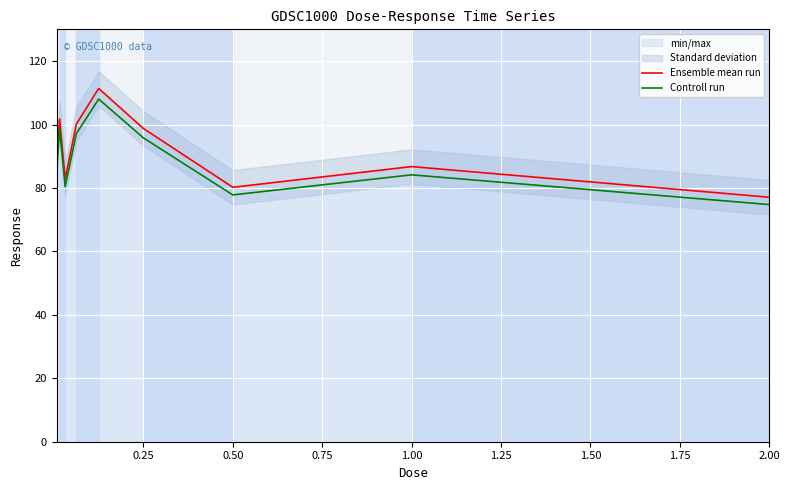

Is the value of Ensemble mean run at 1.00 greater than the value of Controll run at 2.00?

Yes